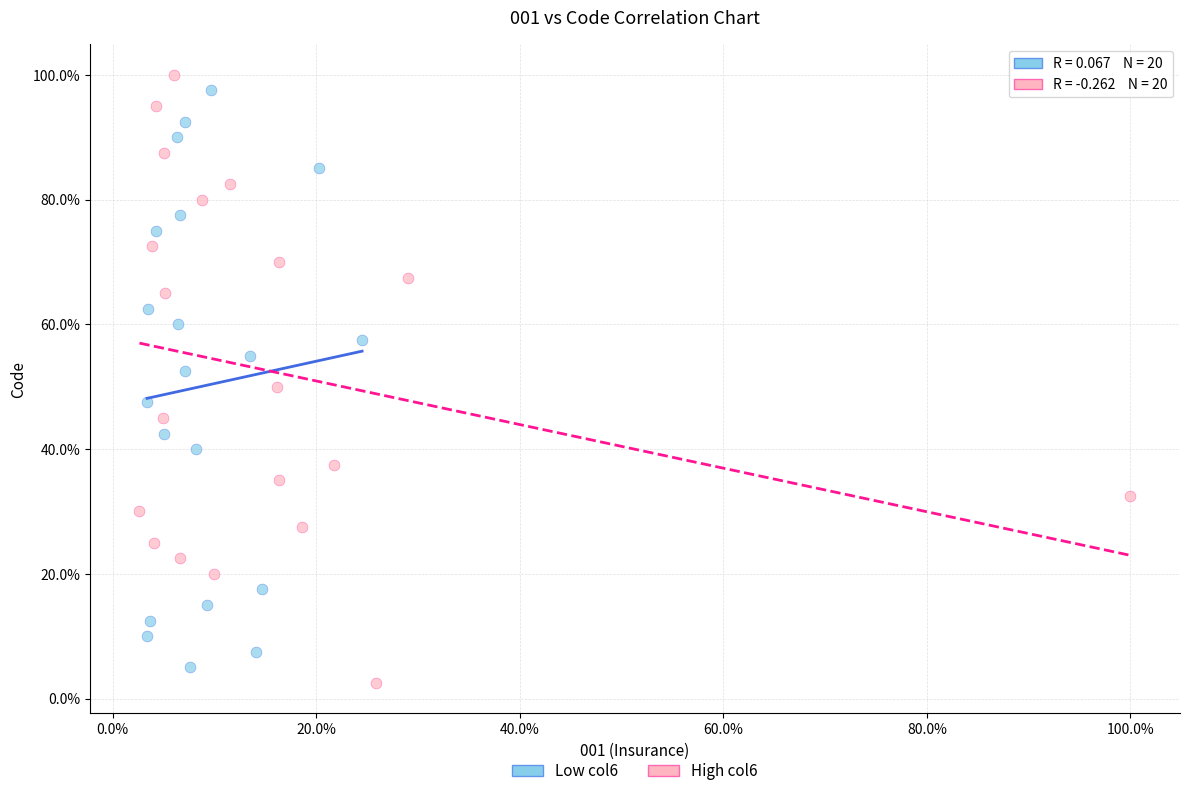

Which series contains the highest Y value?

High col6